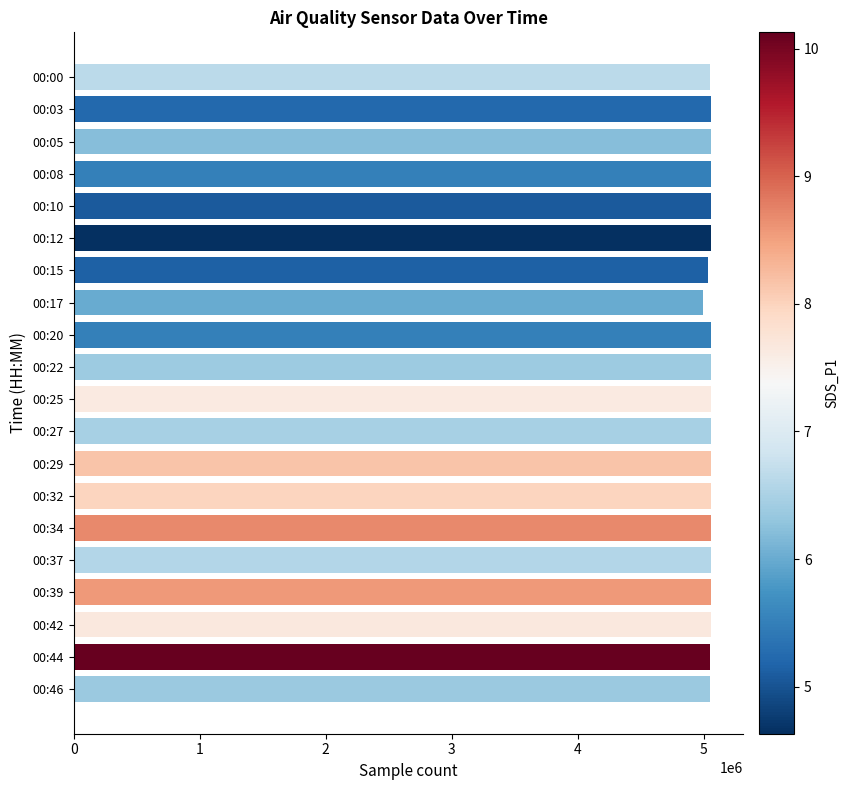

What is the minimum value shown in the chart?

4992379